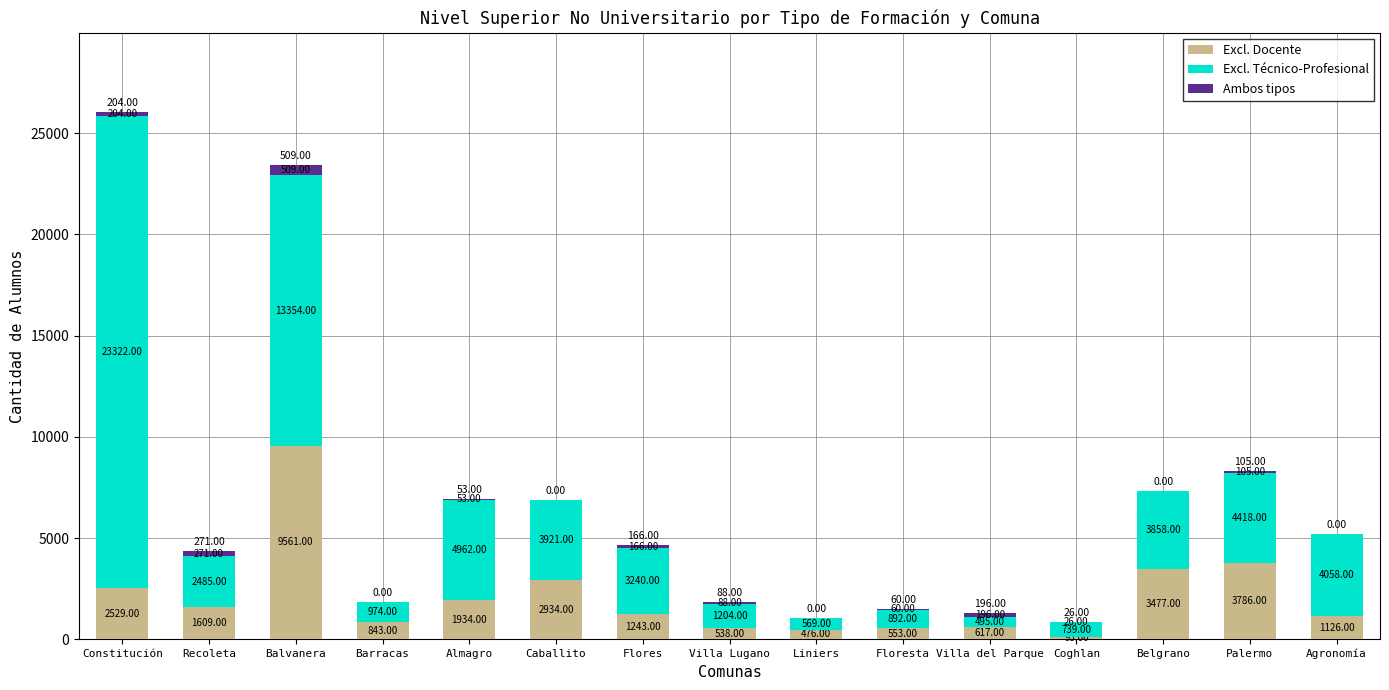

What is the total value across all series at Palermo?

8309